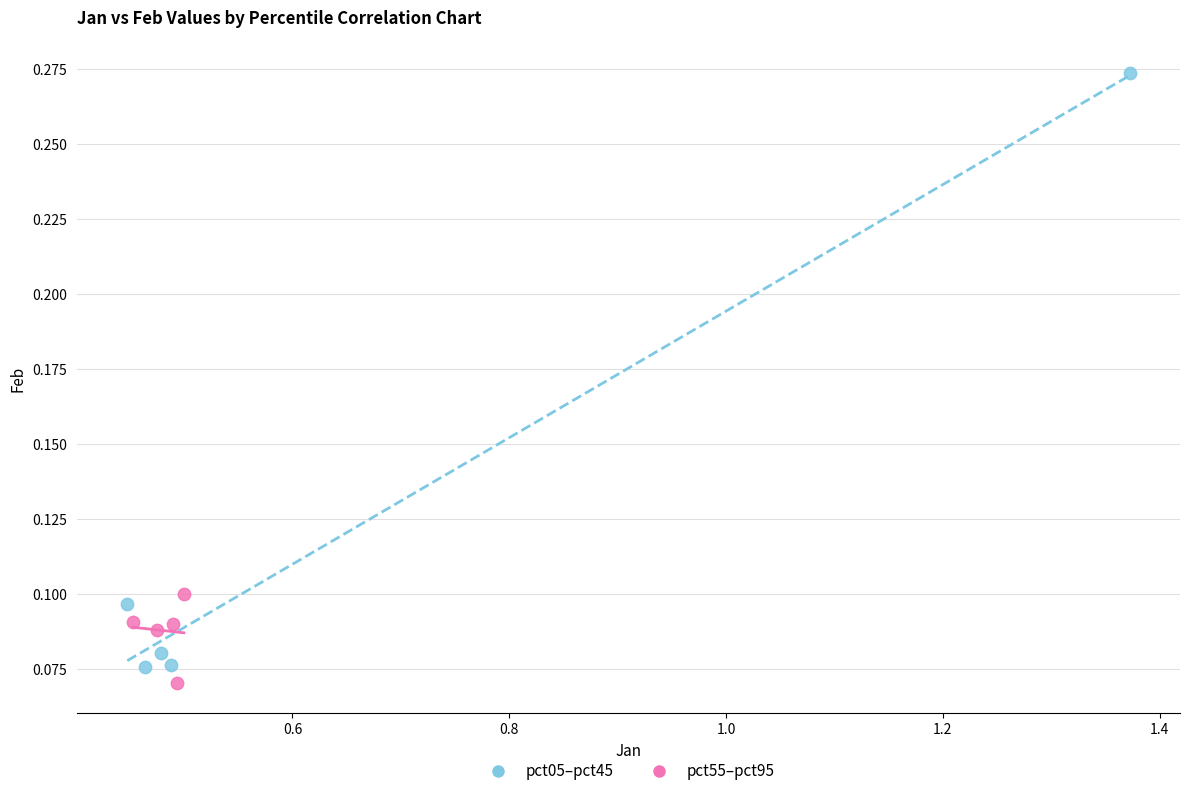

Which series has the largest Y range (max minus min)?

pct05–pct45